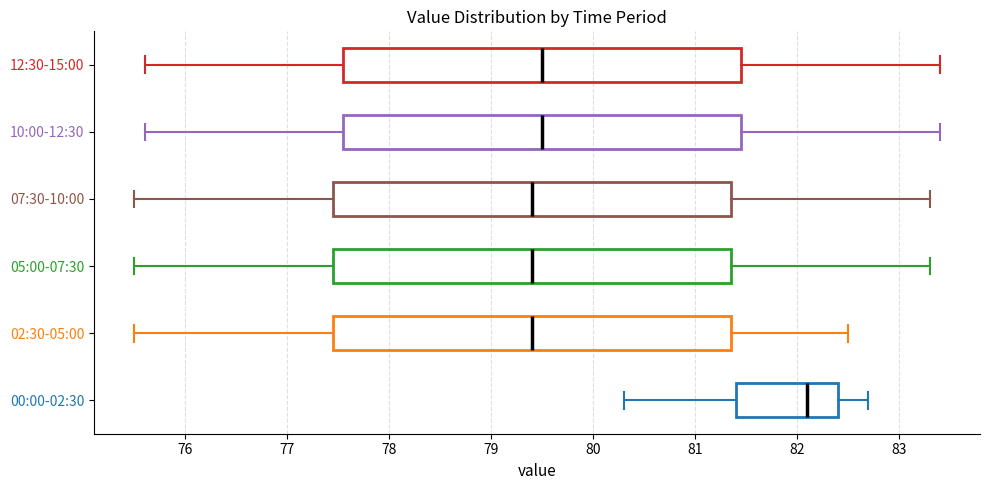

Reading bottom to top, read every box against the x-axis: the position of its median line, the range the box covers, and the ends of its whiskers. The values are not printed on the chart, so give them approximately, as read against the axis.

00:00-02:30: median 82.1, box 81.4 to 82.4, whiskers 80.3 to 82.7
02:30-05:00: median 79.4, box 77.5 to 81.4, whiskers 75.5 to 82.5
05:00-07:30: median 79.4, box 77.5 to 81.4, whiskers 75.5 to 83.3
07:30-10:00: median 79.4, box 77.5 to 81.4, whiskers 75.5 to 83.3
10:00-12:30: median 79.5, box 77.6 to 81.5, whiskers 75.6 to 83.4
12:30-15:00: median 79.5, box 77.6 to 81.5, whiskers 75.6 to 83.4